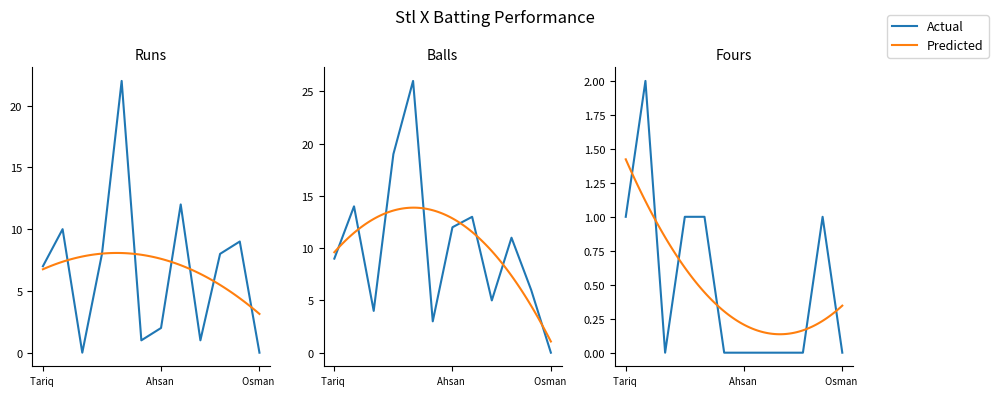

At Osman, list the series in order from smallest to largest.

Runs, Balls, Fours